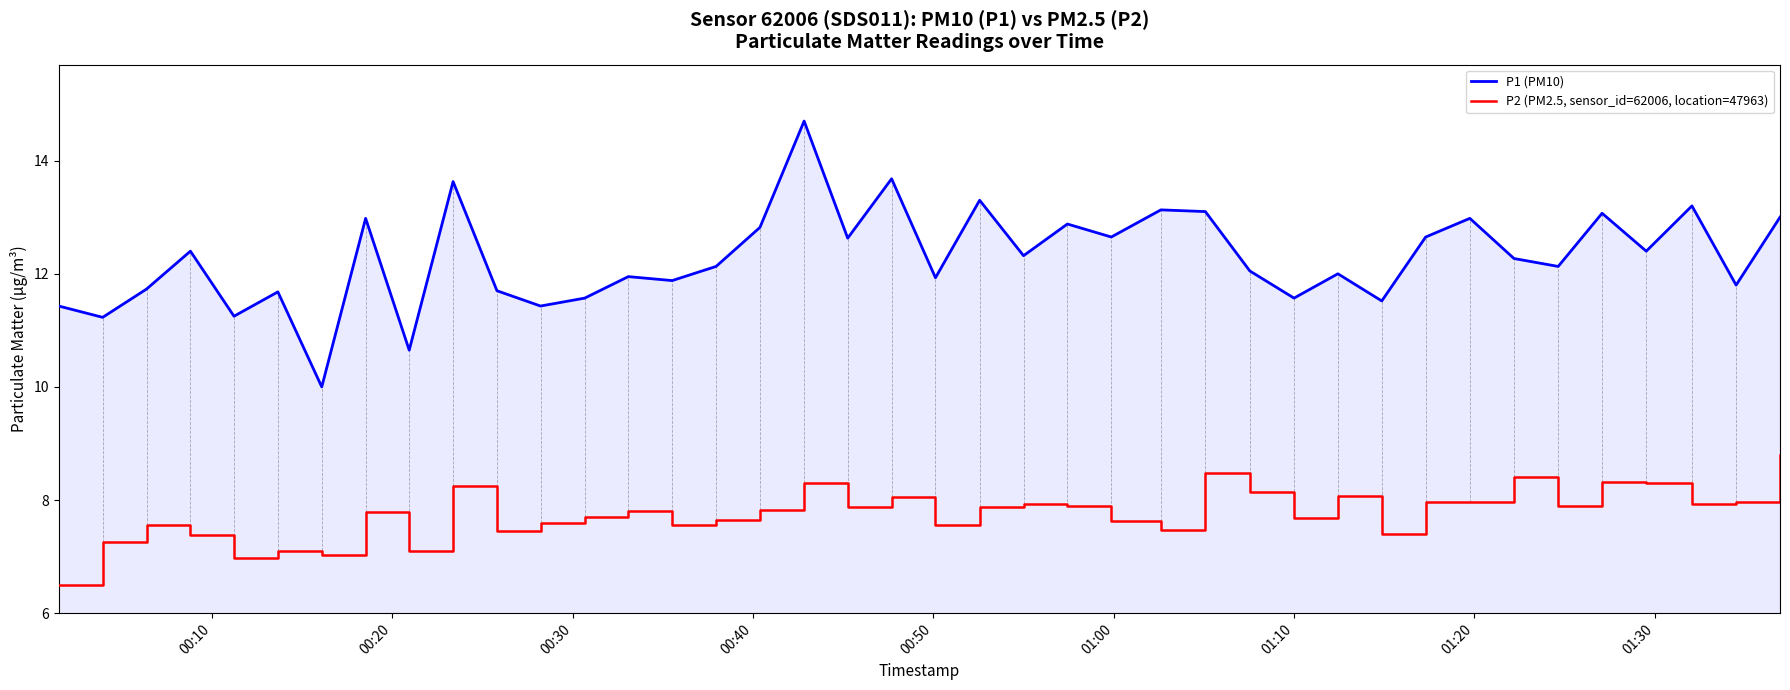

True or false: P2 (PM2.5, sensor_id=62006, location=47963) has more than 0 interior local peaks.

True